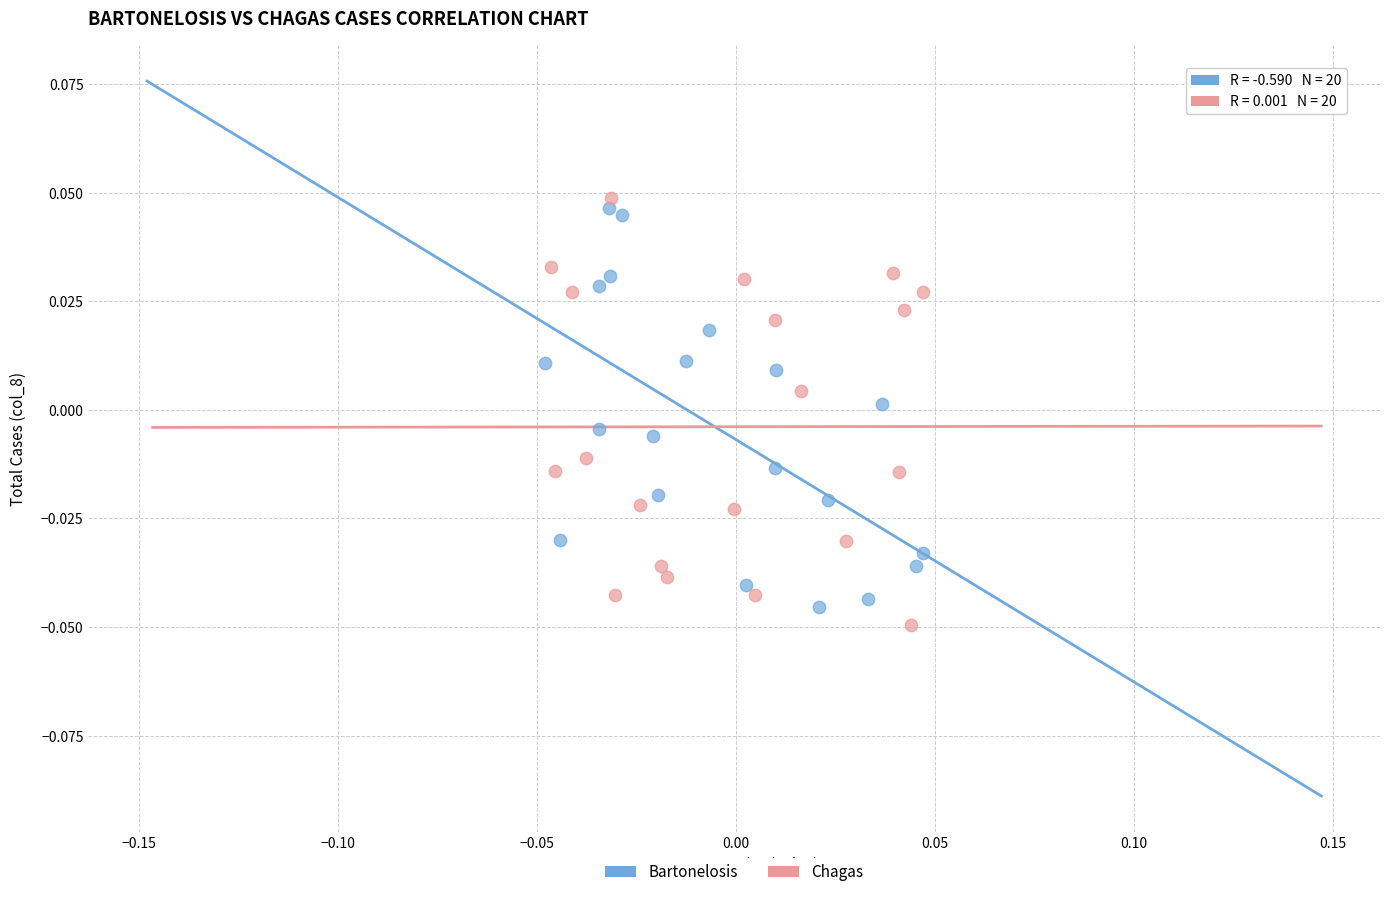

Which series has the widest spread of Y values?

Chagas